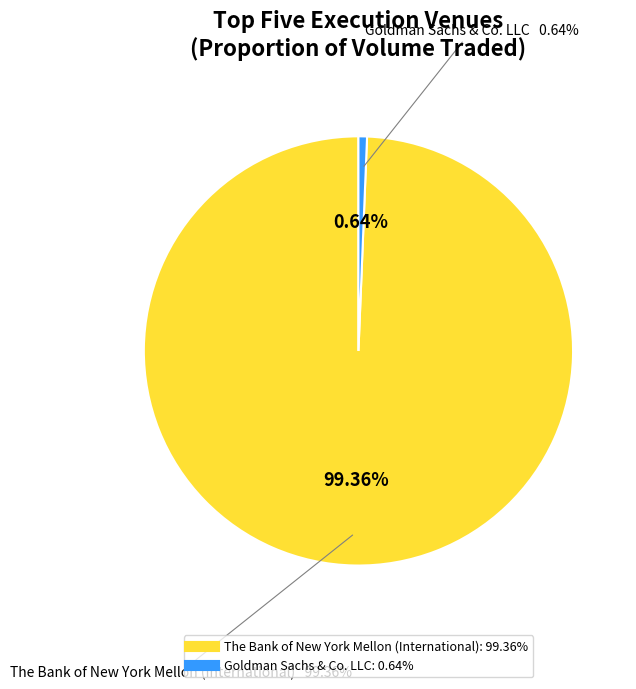

What percentage do The Bank of New York Mellon (International) and Goldman Sachs & Co. LLC together represent?

100.0%